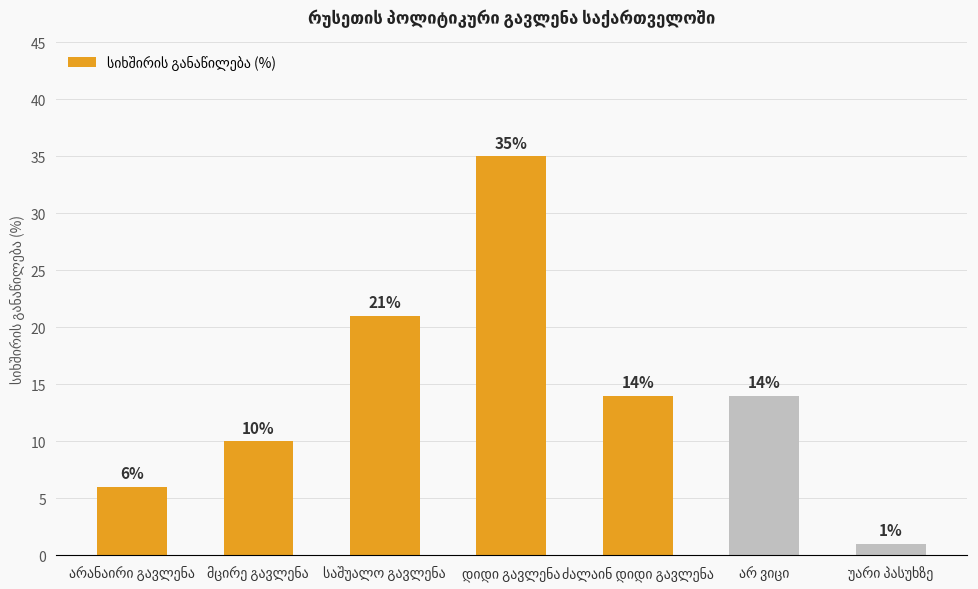

What is the greatest value displayed?

35